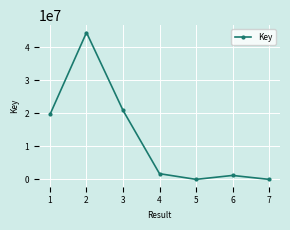

What is the maximum value shown in the chart?

44409323